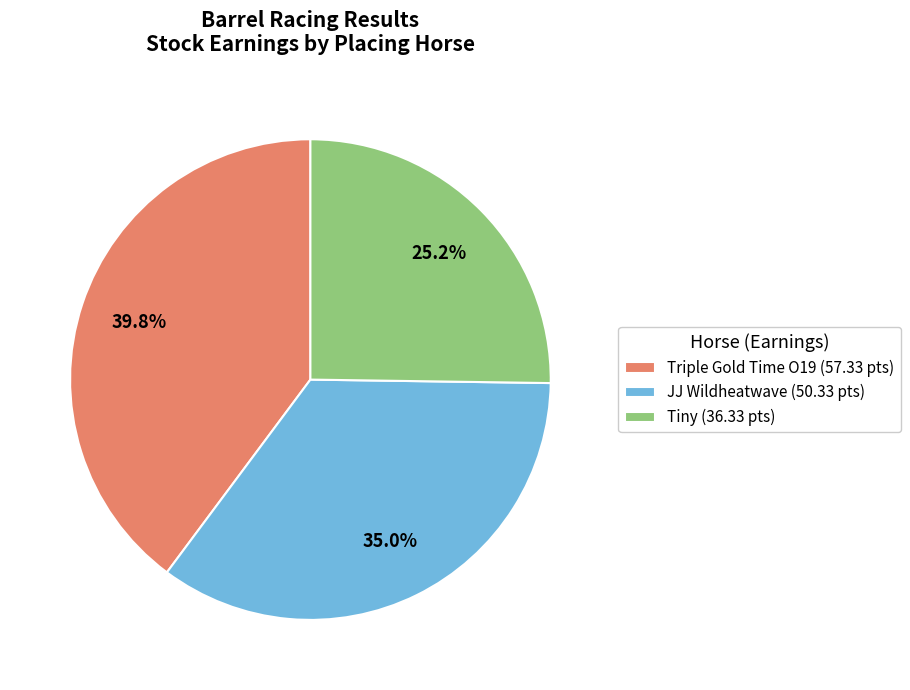

Approximately how many times larger is the value at Tiny (36.33 pts) compared to JJ Wildheatwave (50.33 pts)?

0.7